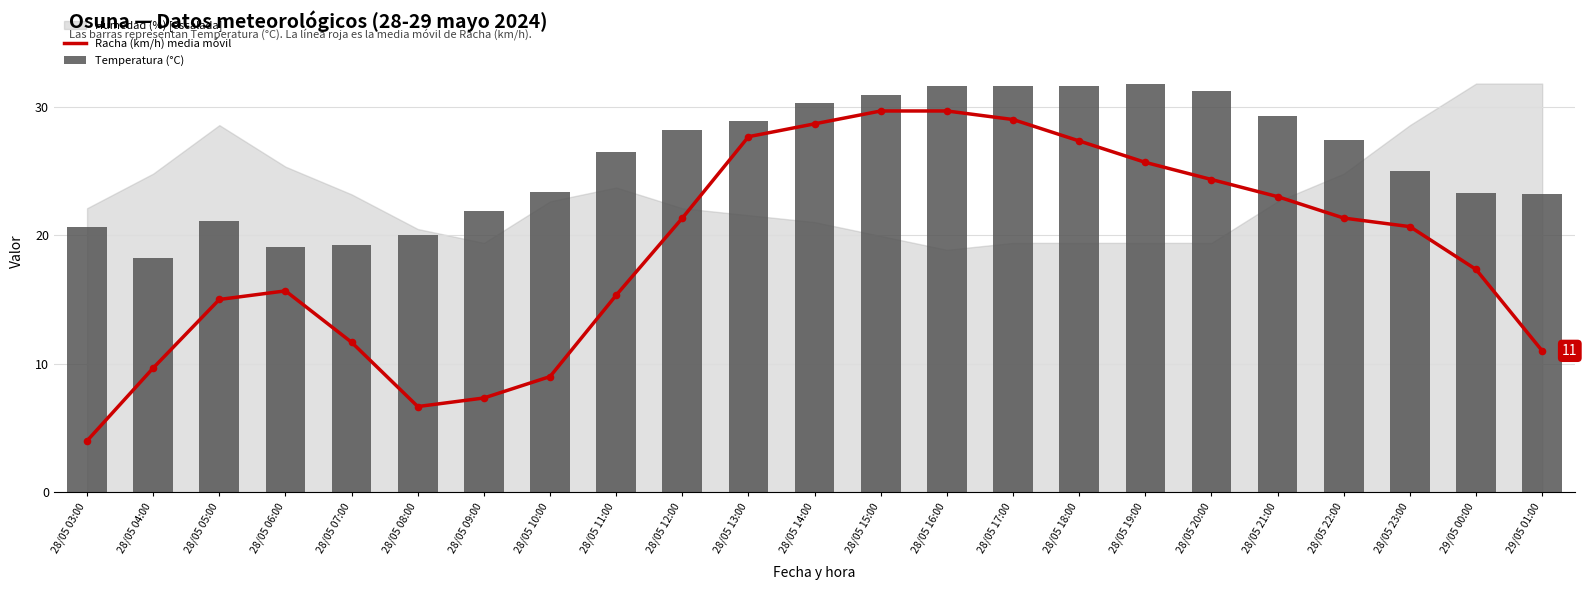

Which series contains the lowest Y value?

Racha (km/h) media móvil